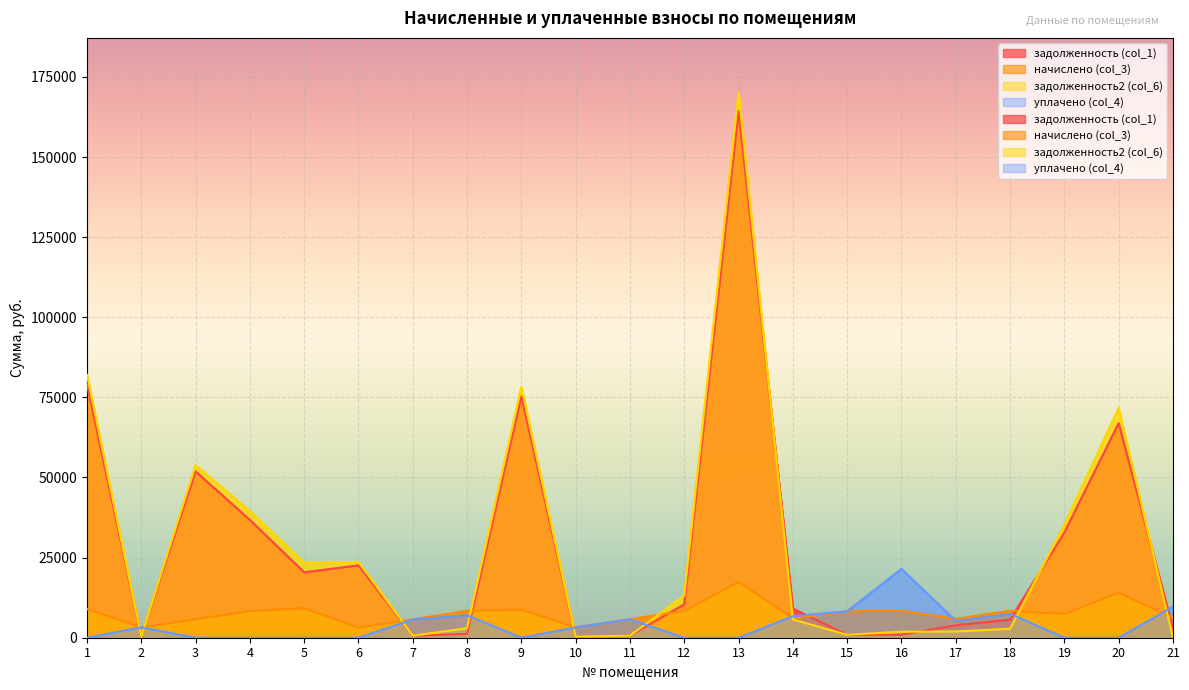

Count the number of data series in this chart.

4